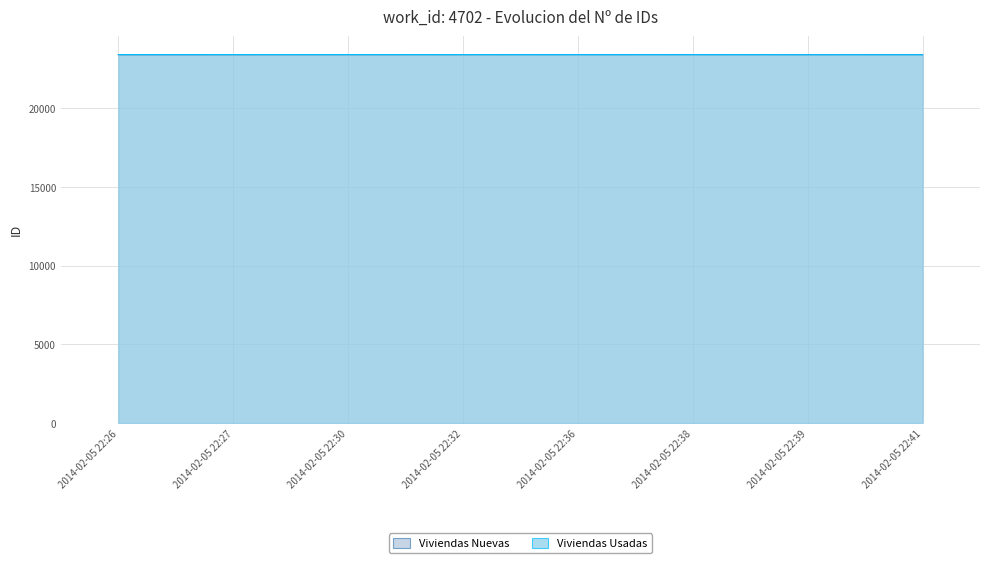

Rank the series at 2014-02-05 22:39 from highest to lowest value.

Viviendas Nuevas, Viviendas Usadas